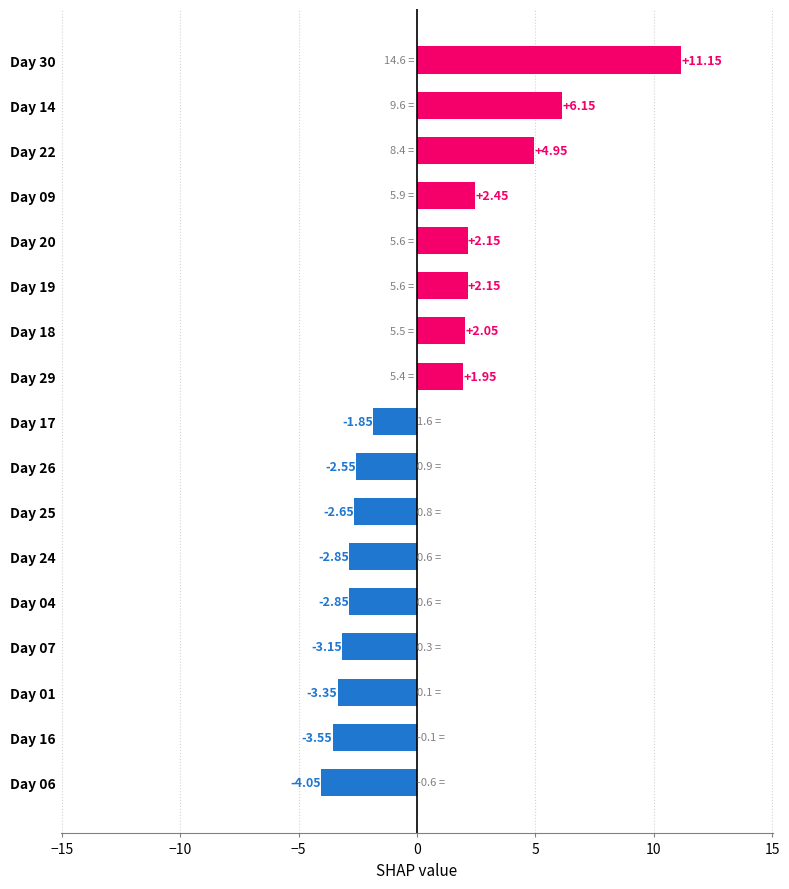

Does the chart contain any negative values?

Yes